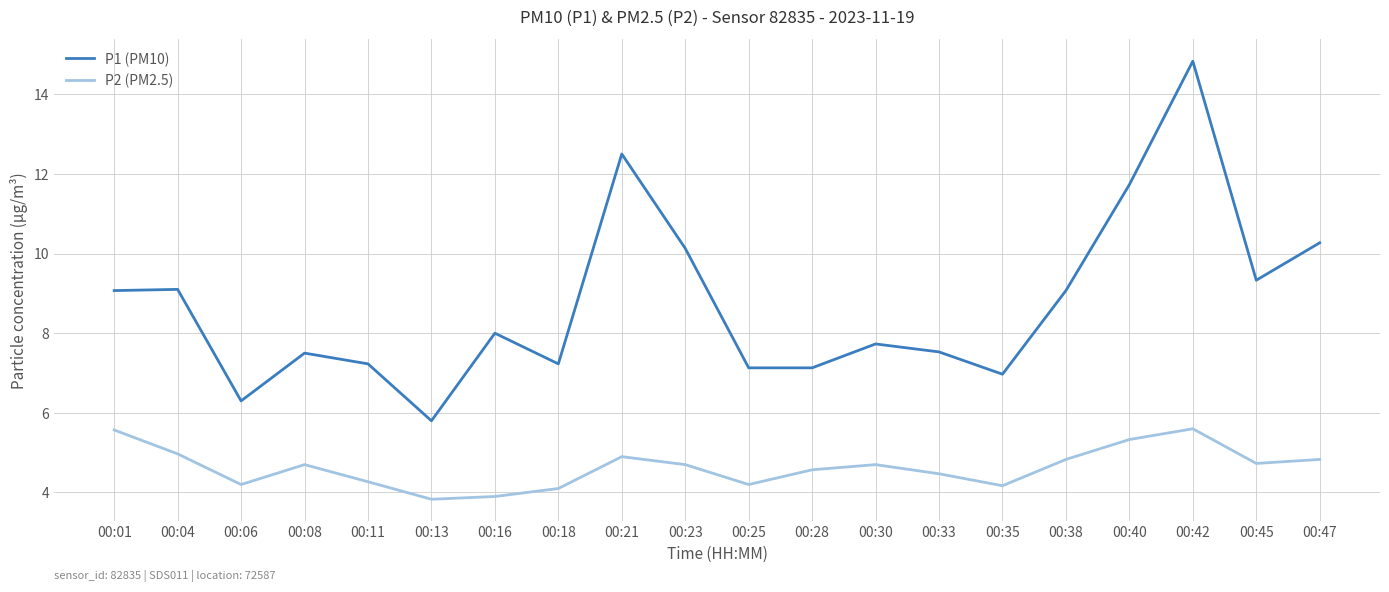

Is this an area chart (filled region under the line)?

No